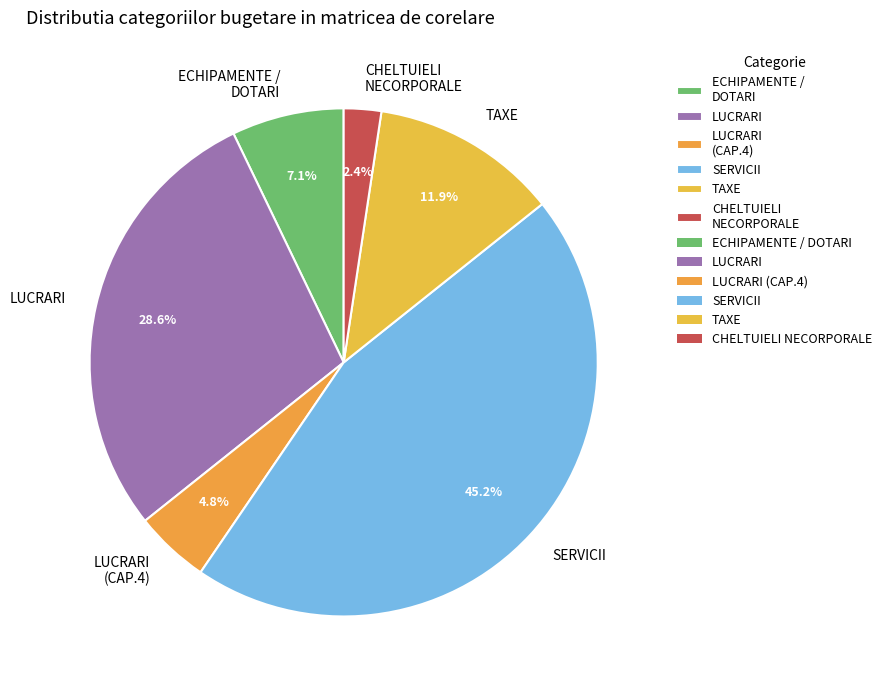

How many slices are in this pie chart?

6